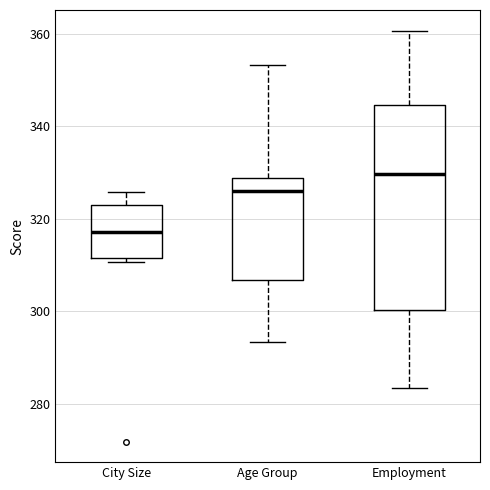

Reading left to right, transcribe this box plot: for each box, give where its median line is, the range the box spans, and where its two whiskers end, as read against the y-axis. The values are not printed on the chart, so give them approximately, as read against the axis.

City Size: median 318, box 312 to 322, whiskers 310 to 326
Age Group: median 326, box 306 to 328, whiskers 294 to 354
Employment: median 330, box 300 to 344, whiskers 284 to 360